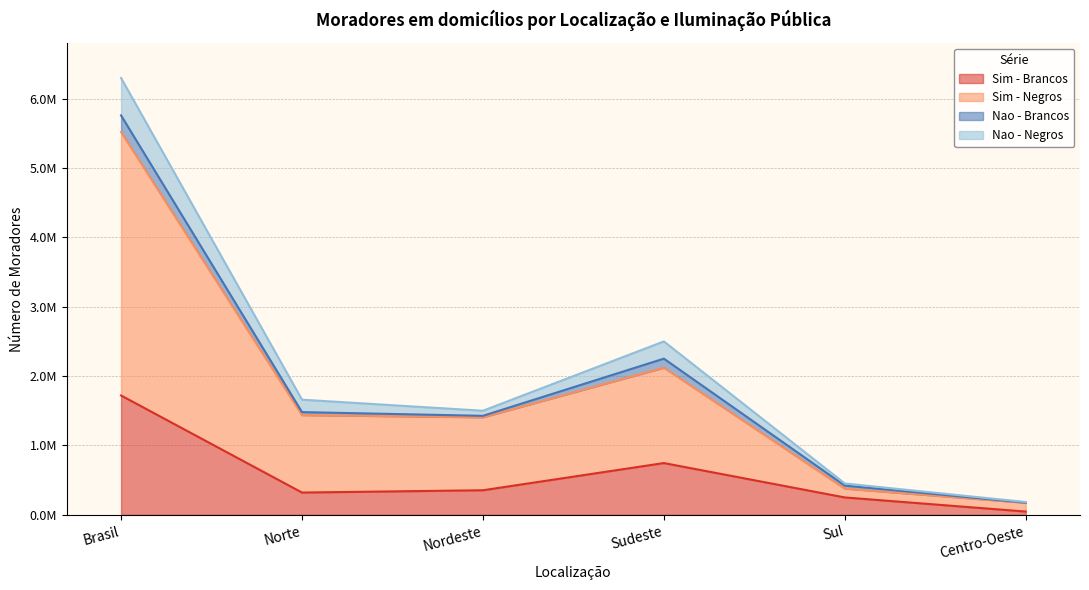

Between Sul and Centro-Oeste, which is larger?

Sul